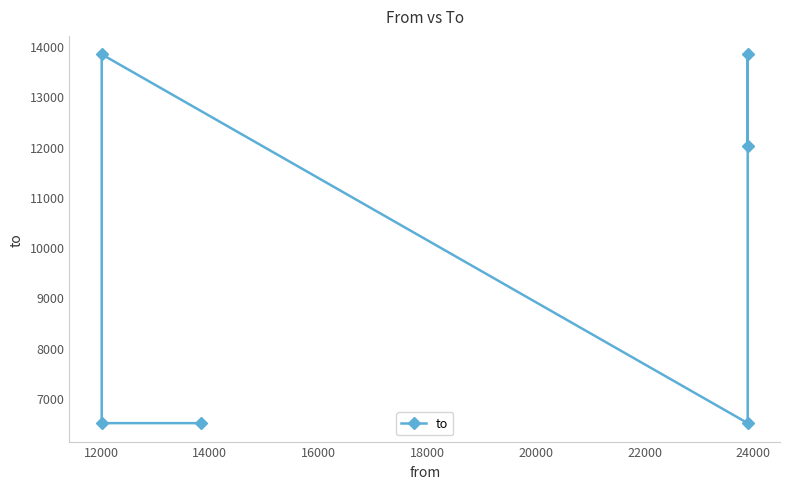

What is the value of the 5th point from the left?

13837